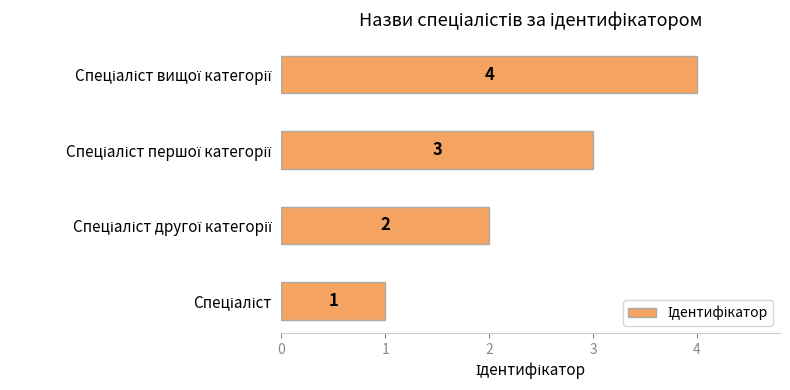

What is the minimum value shown in the chart?

1